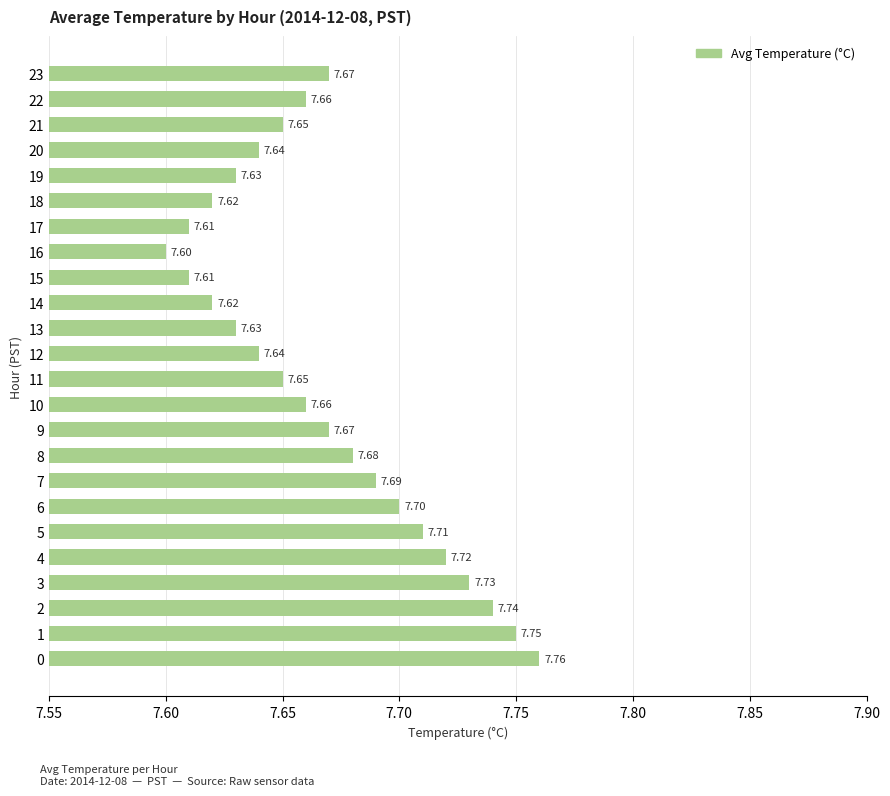

What is the average value?

7.7